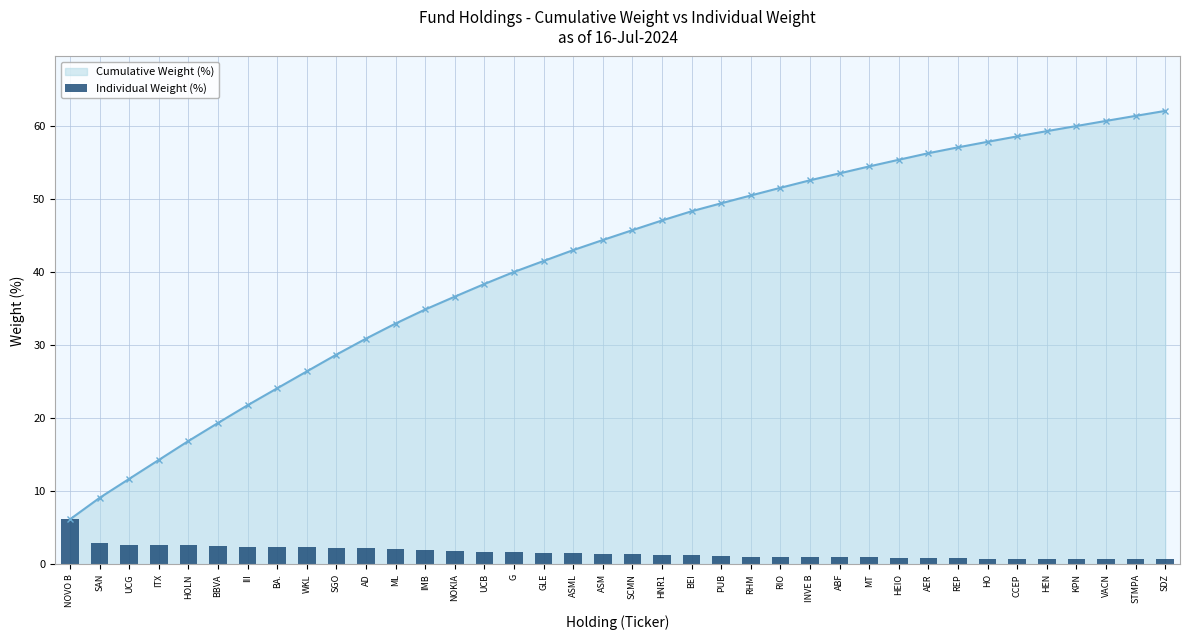

True or false: Cumulative Weight (%) has a value of 23.9 at SDZ.

False